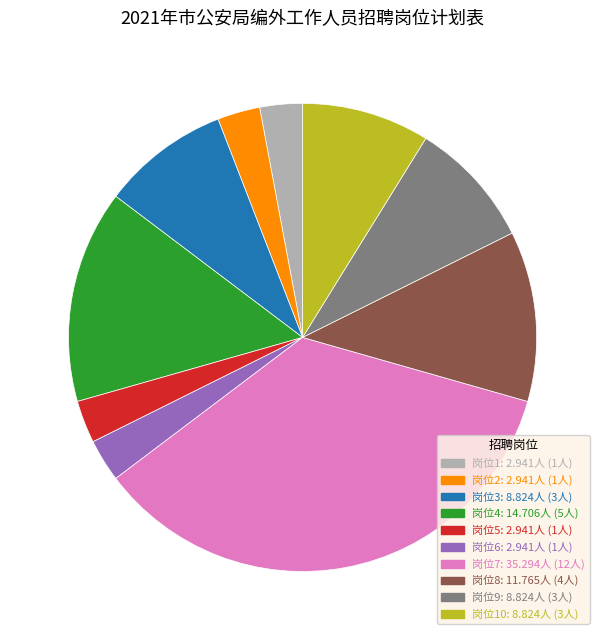

Approximately how many times larger is the value at 岗位7: 35.294人 (12人) compared to 岗位5: 2.941人 (1人)?

12.0